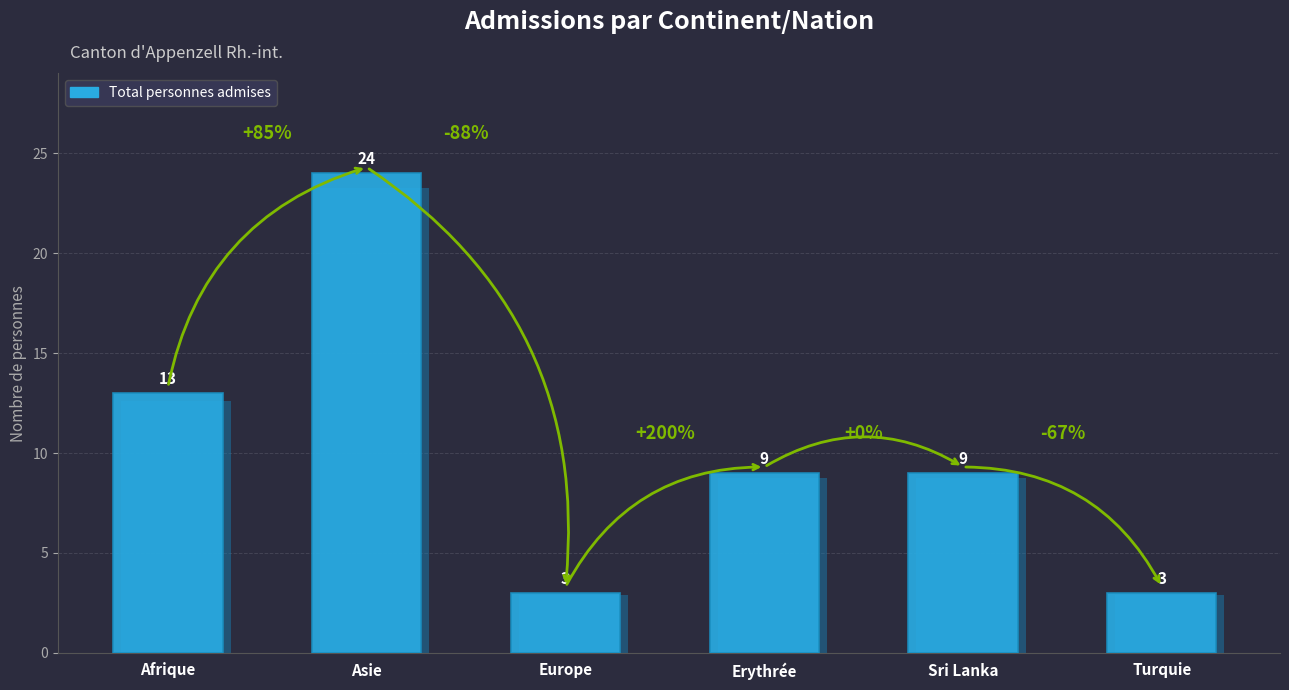

Reading right to left, list all the values displayed in this chart.

3	9	9	3	24	13